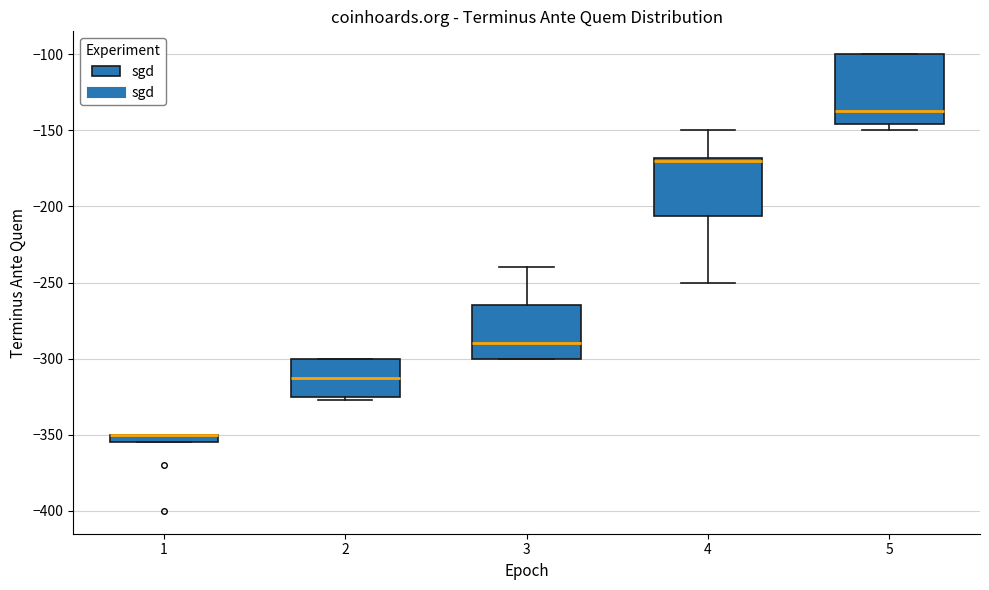

Comparing the boxes themselves (not the whiskers), which one is the tallest?

5